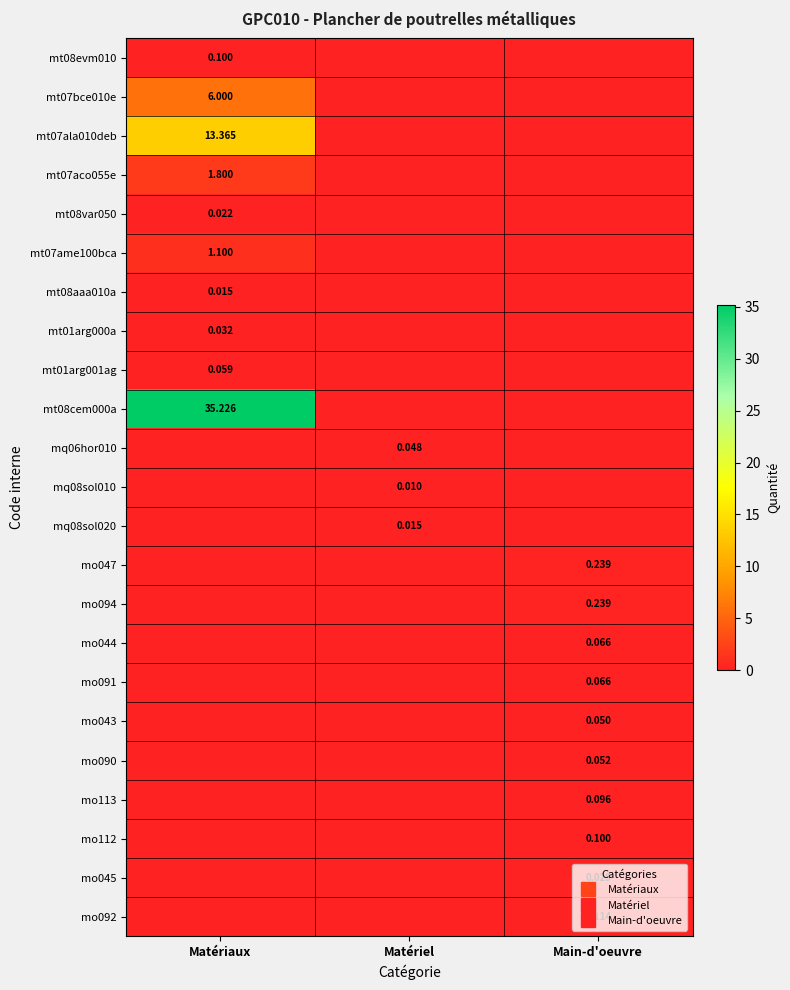

Which label corresponds to the smallest value in the chart?

Matériel